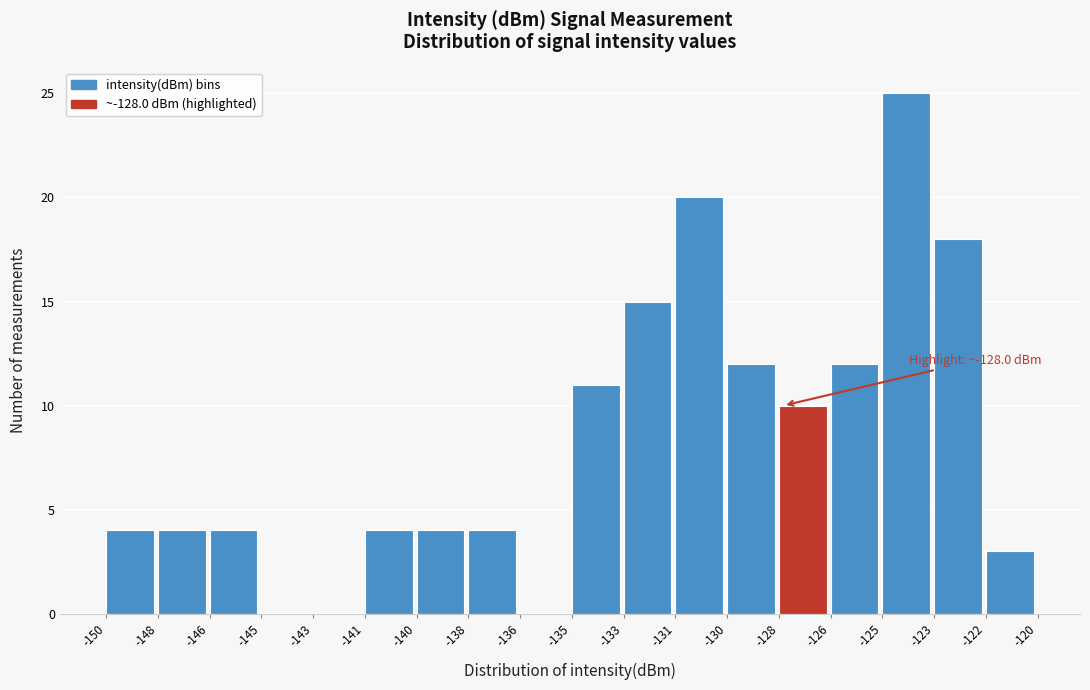

Reading left to right, transcribe all the data shown in this chart.

-150=4	-148=4	-146=4	-145=0	-143=0	-141=4	-140=4	-138=4	-136=0	-135=11	-133=15	-131=20	-130=12	-128=10	-126=12	-125=25	-123=18	-122=3